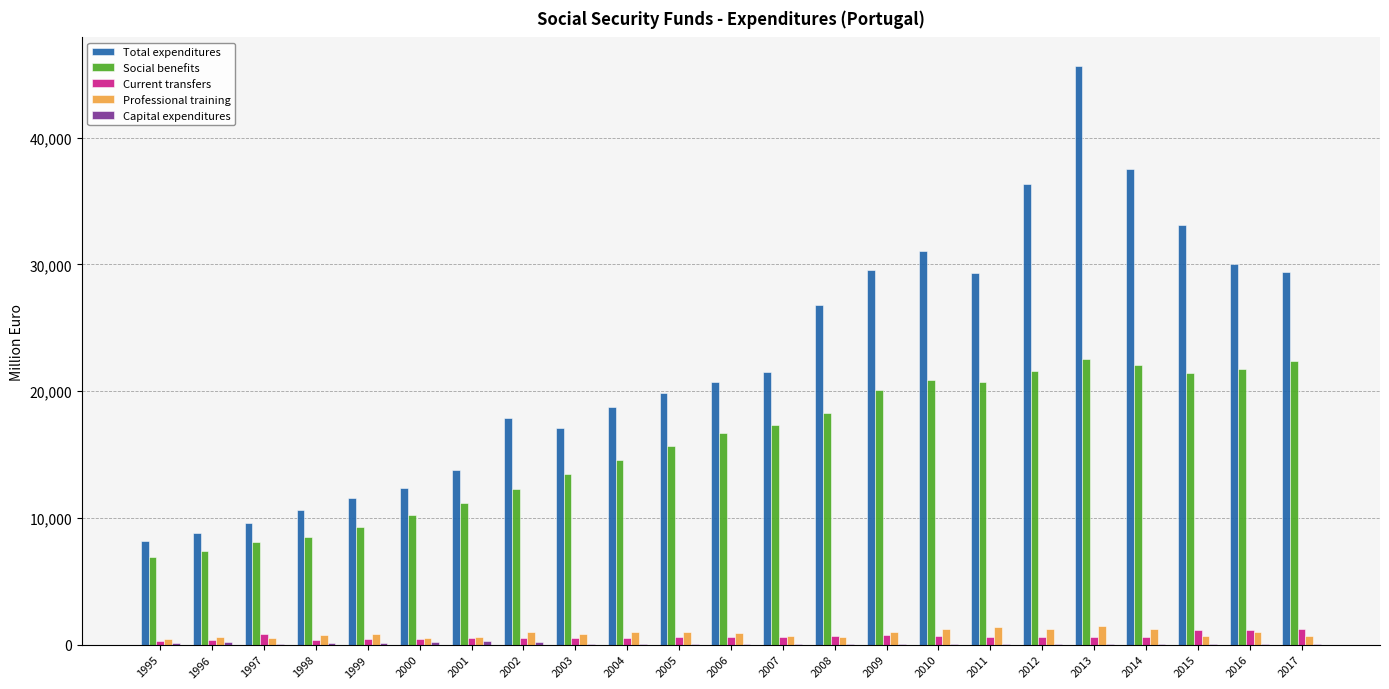

At which label is Total expenditures closest to 26892?

2008